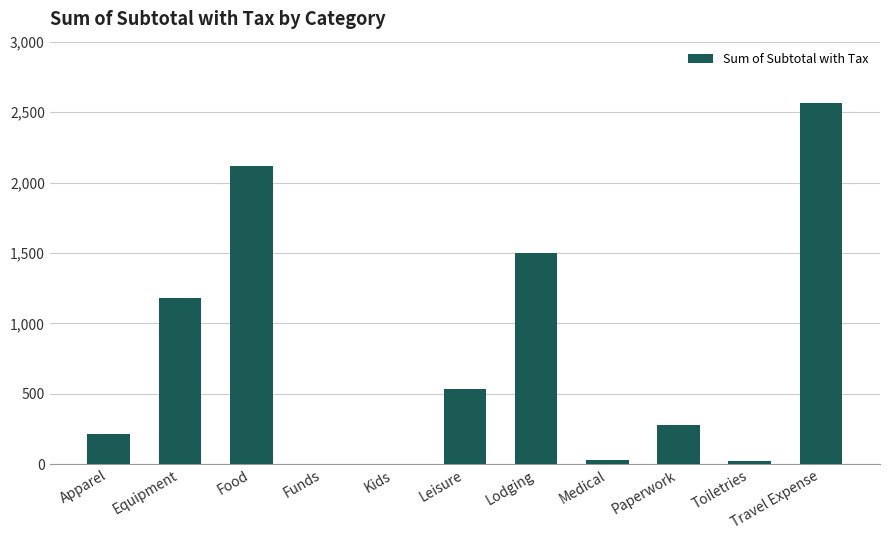

What is the change in value from Apparel to Toiletries?

-192.6